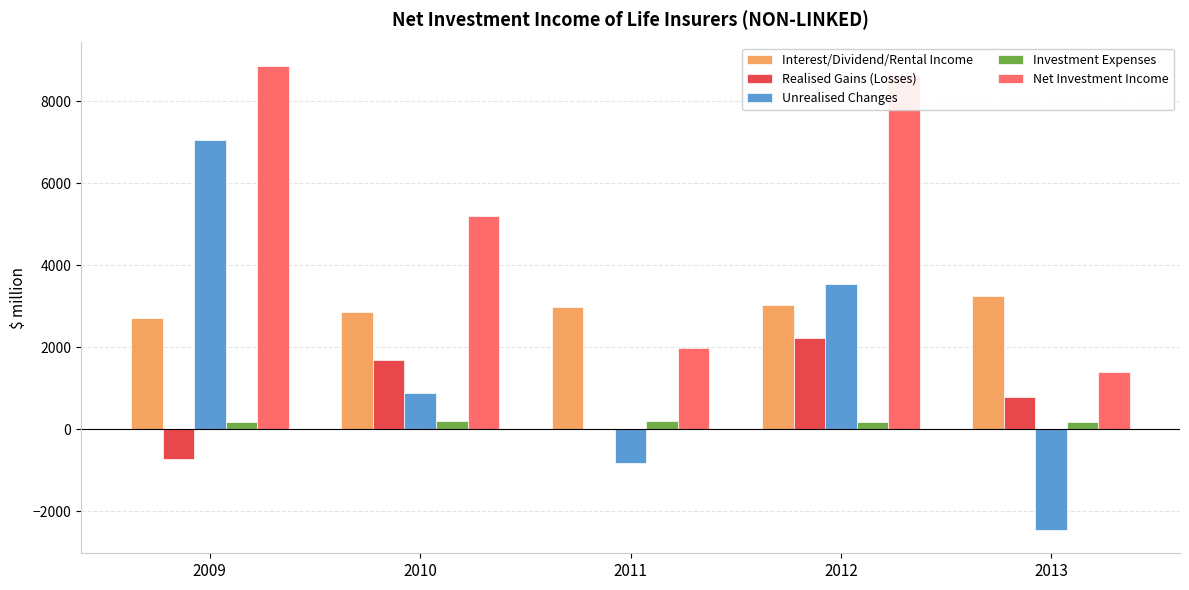

At which label does Investment Expenses first exceed 182?

2010